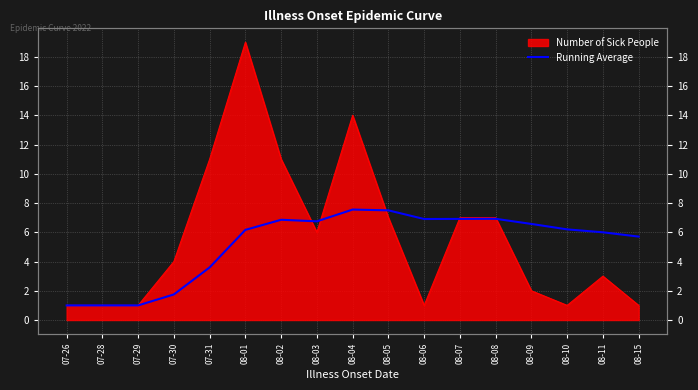

The chart shows a value of 6.1 at 07-31. True or false?

False